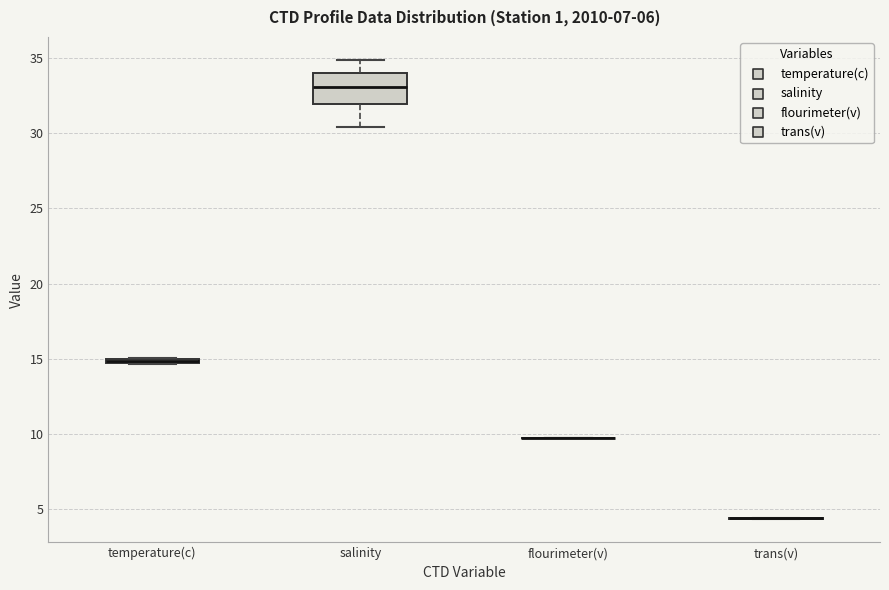

Which box is the tallest, from its lower edge to its upper edge?

salinity